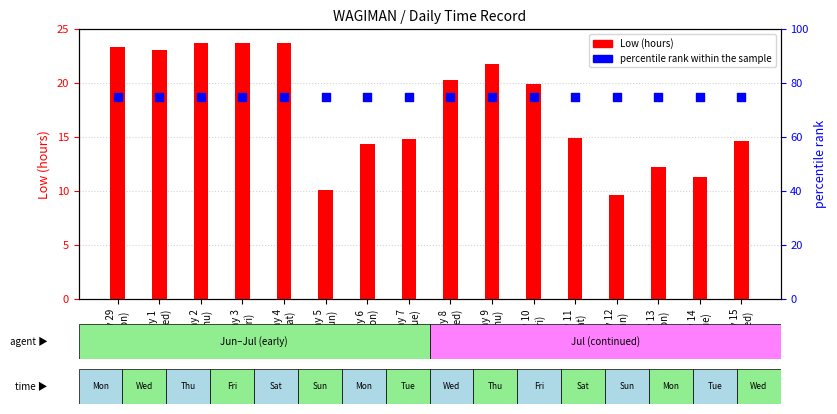

What are all the series names shown in the legend?

Low (hours), percentile rank within the sample